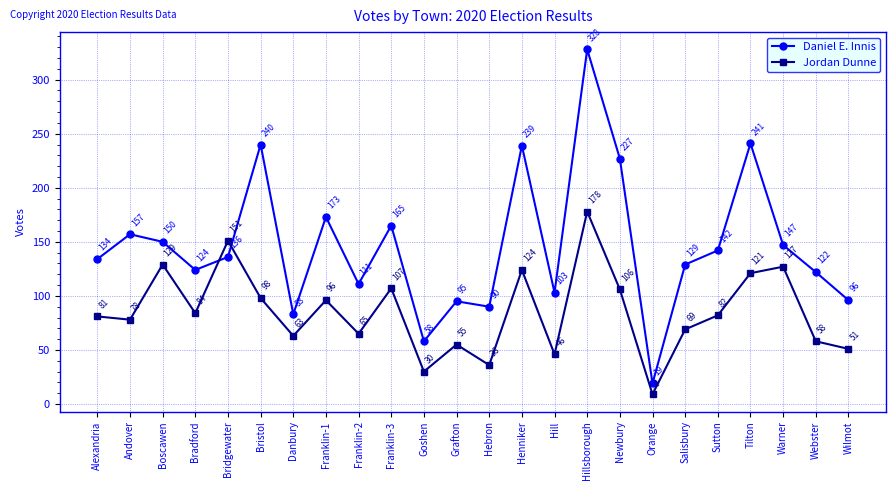

Which series ends up on top after the final intersection of Jordan Dunne and Daniel E. Innis?

Daniel E. Innis